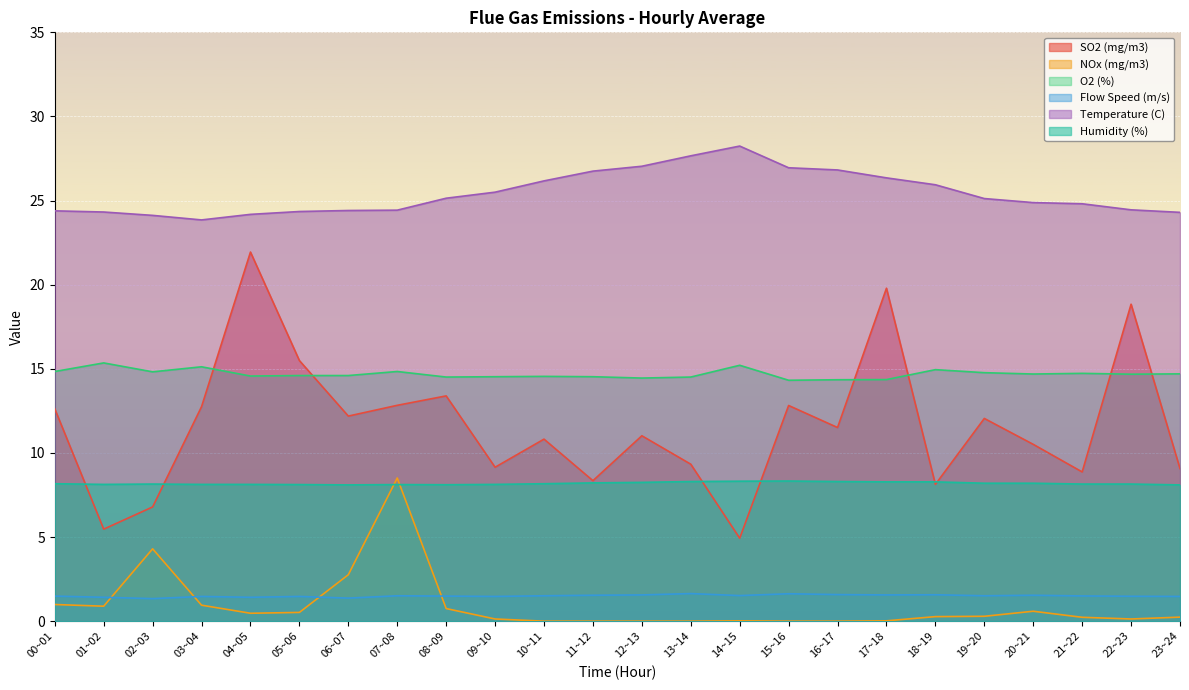

Which has a higher value, 13~14 or 09~10?

13~14